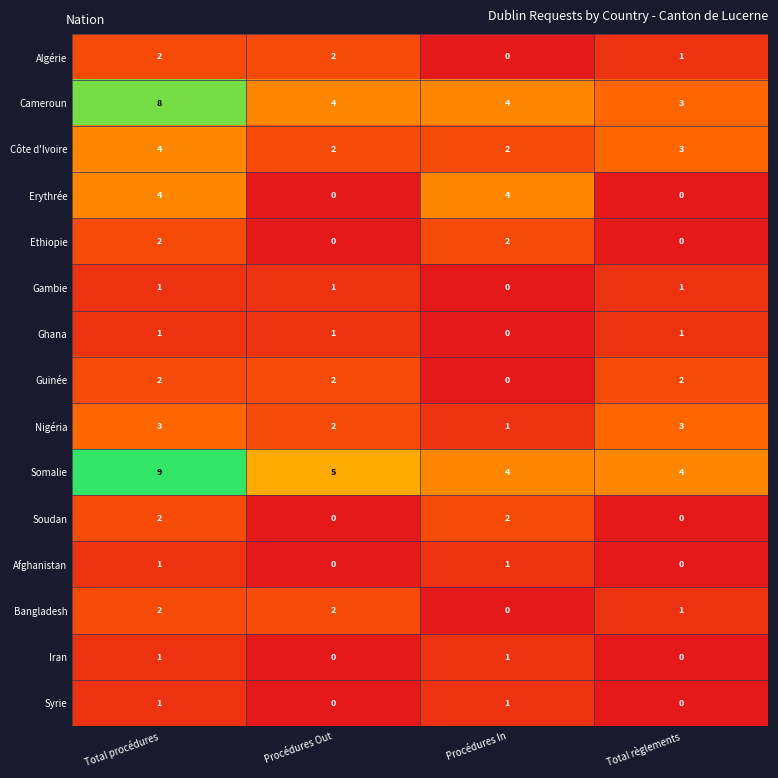

What is the spread (max minus min) of values at Total règlements?

4